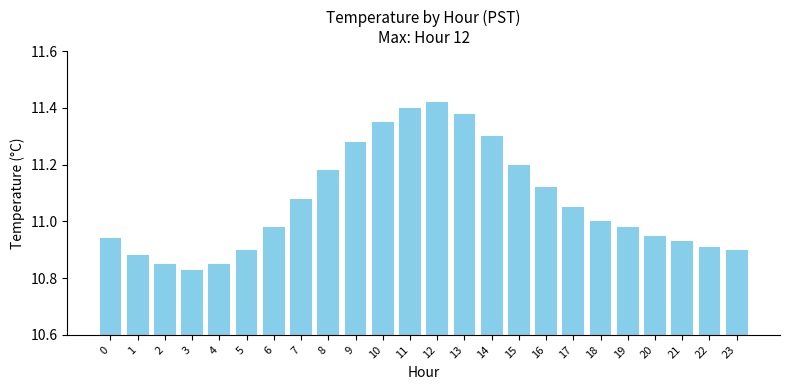

Between 23 and 15, which is larger?

15